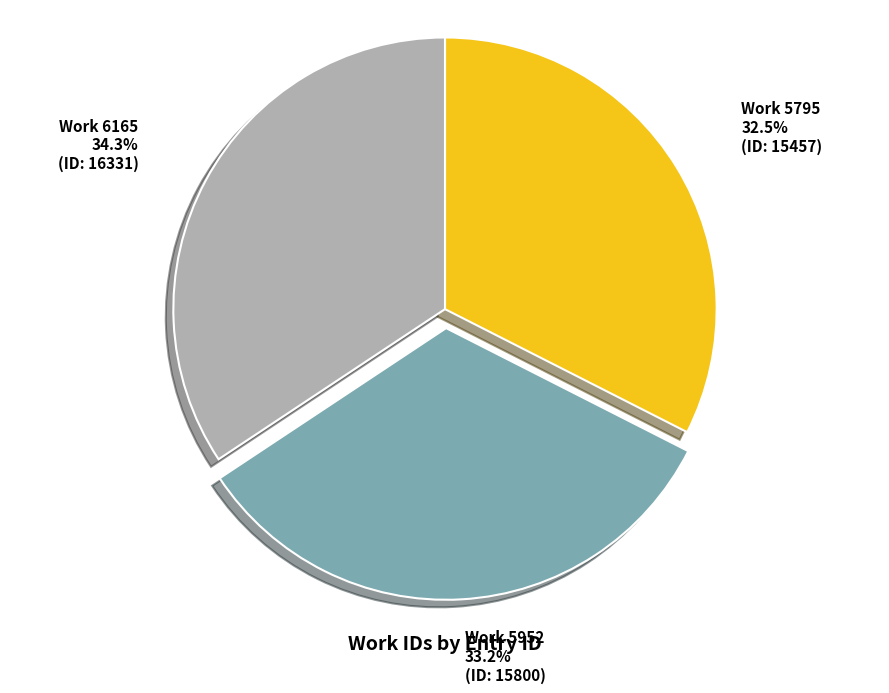

Is there a majority slice in this chart?

No